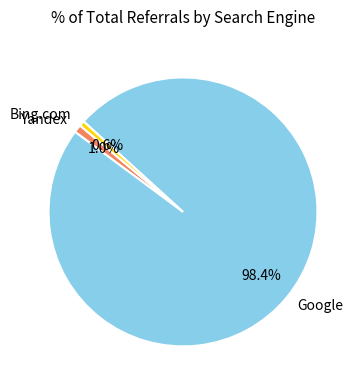

How many slices are in this pie chart?

3